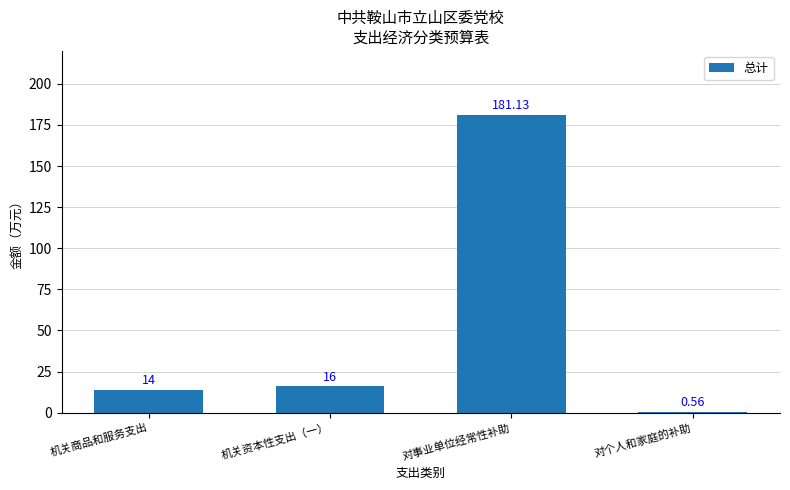

What is the difference between the values at 对事业单位经常性补助 and 对个人和家庭的补助?

180.6